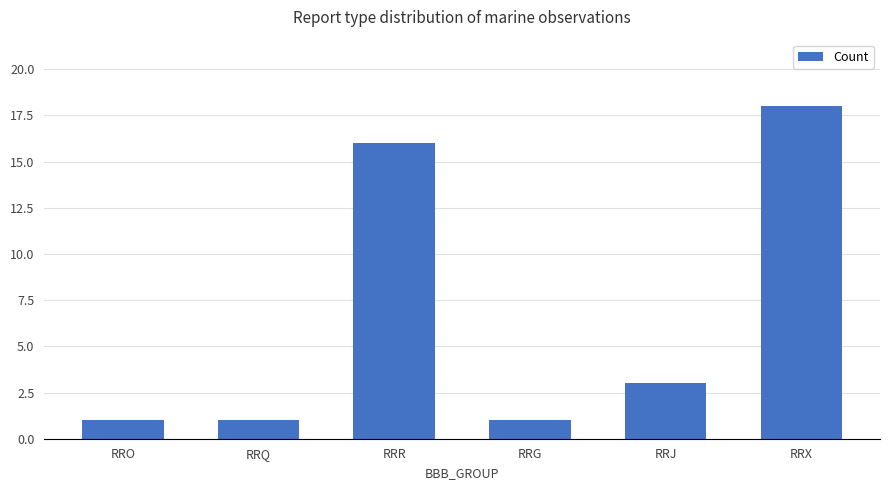

What is the label of the 1st bar from the left?

RRO